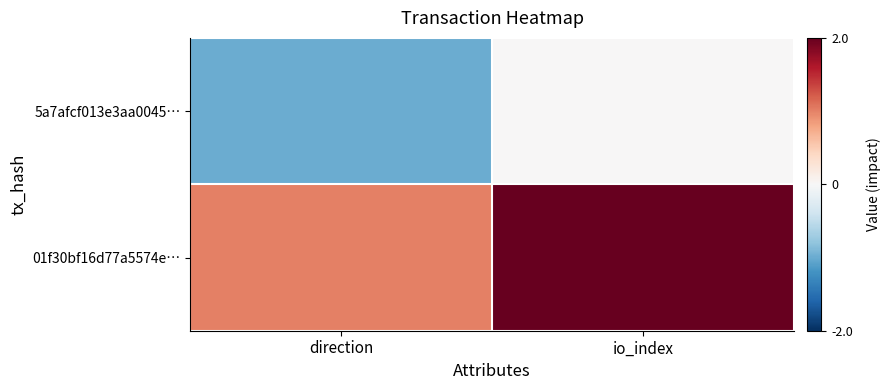

Rank the series by their average value, from lowest to highest.

5a7afcf013e3aa0045…, 01f30bf16d77a5574e…